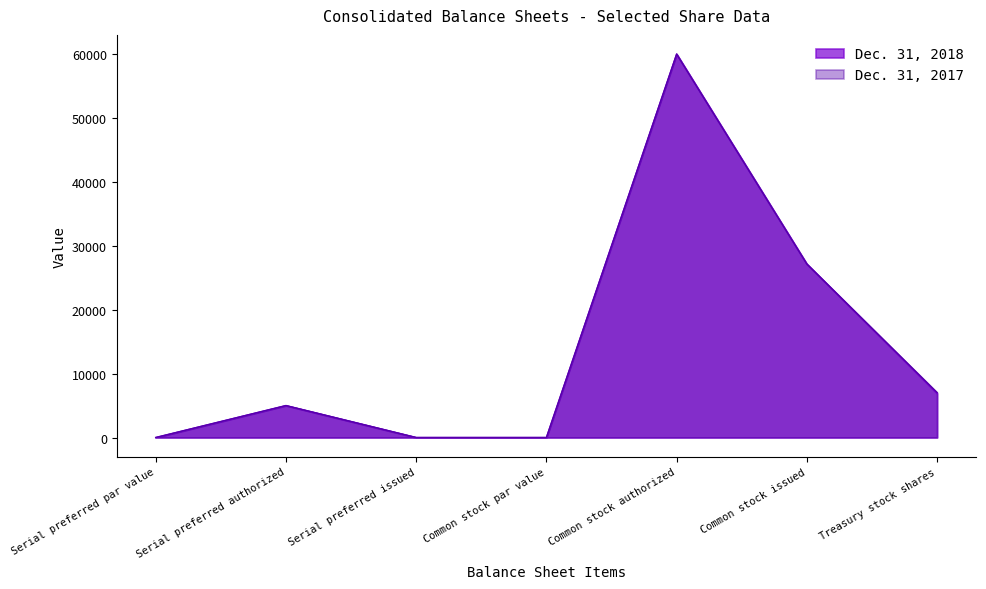

What is the average value of the Dec. 31, 2018 series?

14151